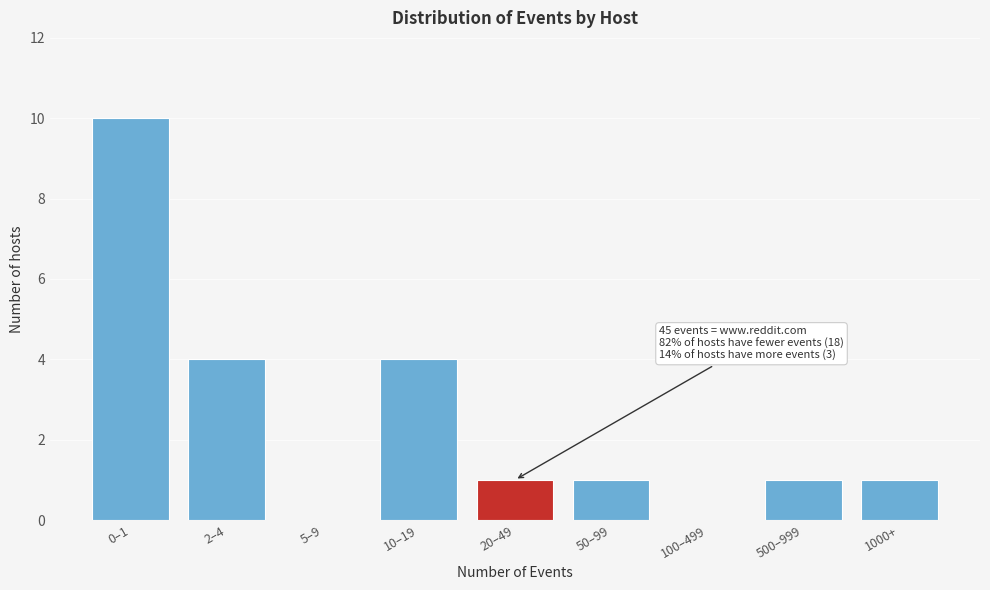

Reading left to right, what are all the values shown in this chart?

0–1=10	2–4=4	5–9=0	10–19=4	20–49=1	50–99=1	100–499=0	500–999=1	1000+=1